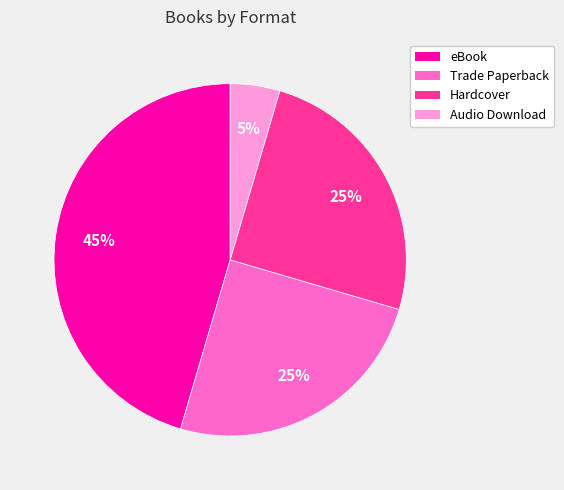

To the nearest percent, what is the average slice percentage?

25%